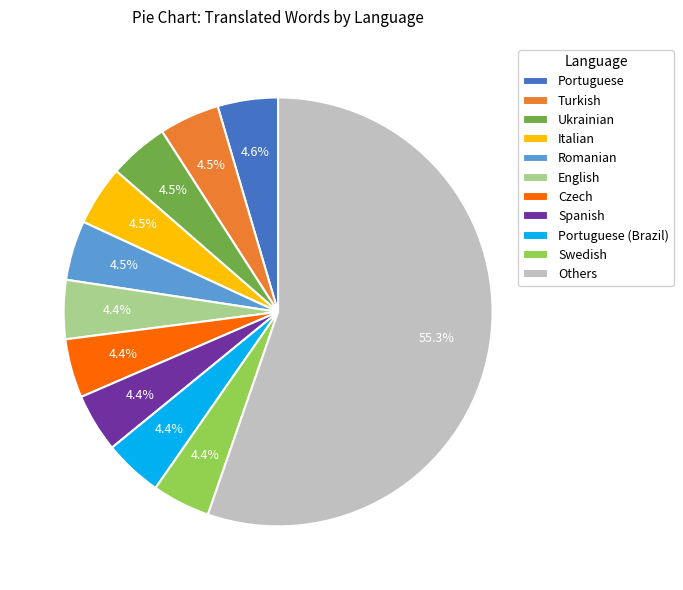

Is there a majority slice in this chart?

Yes